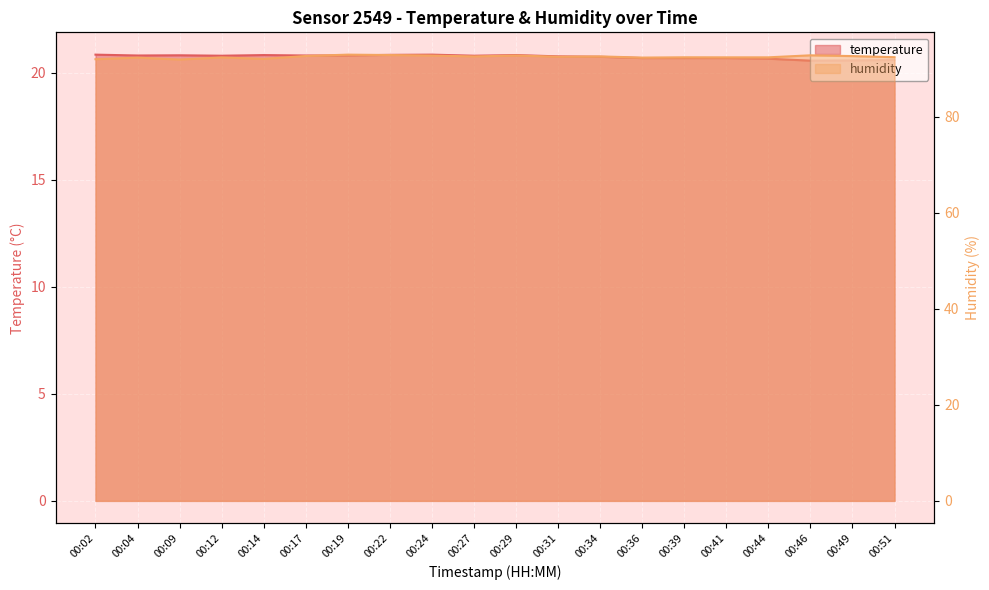

Which has a higher value, 00:12 or 00:14?

00:14